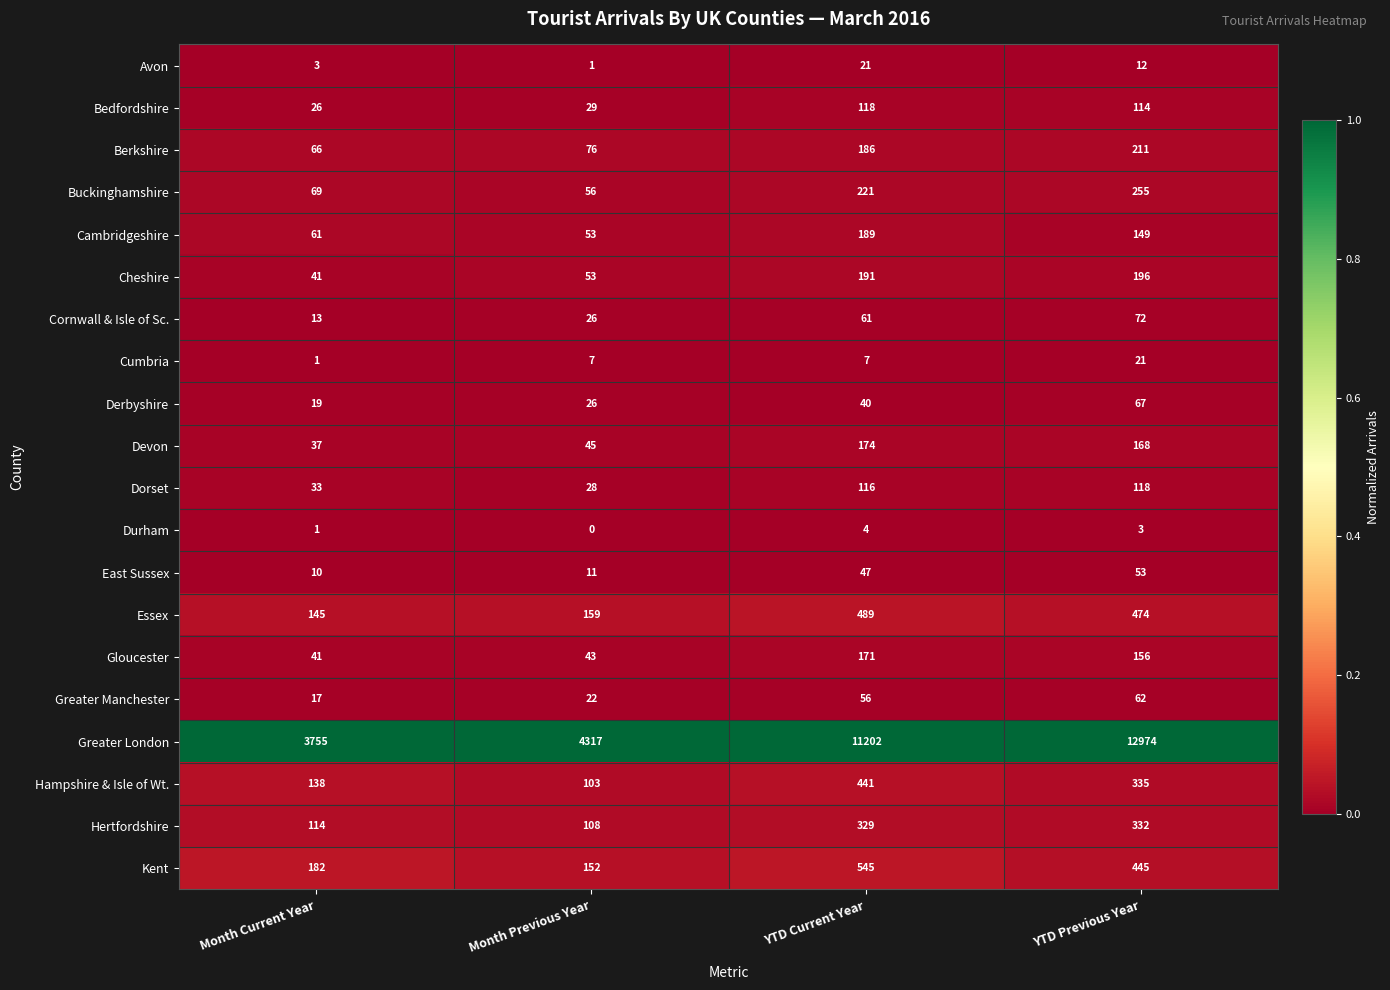

At which label does Kent first exceed 445?

YTD Current Year